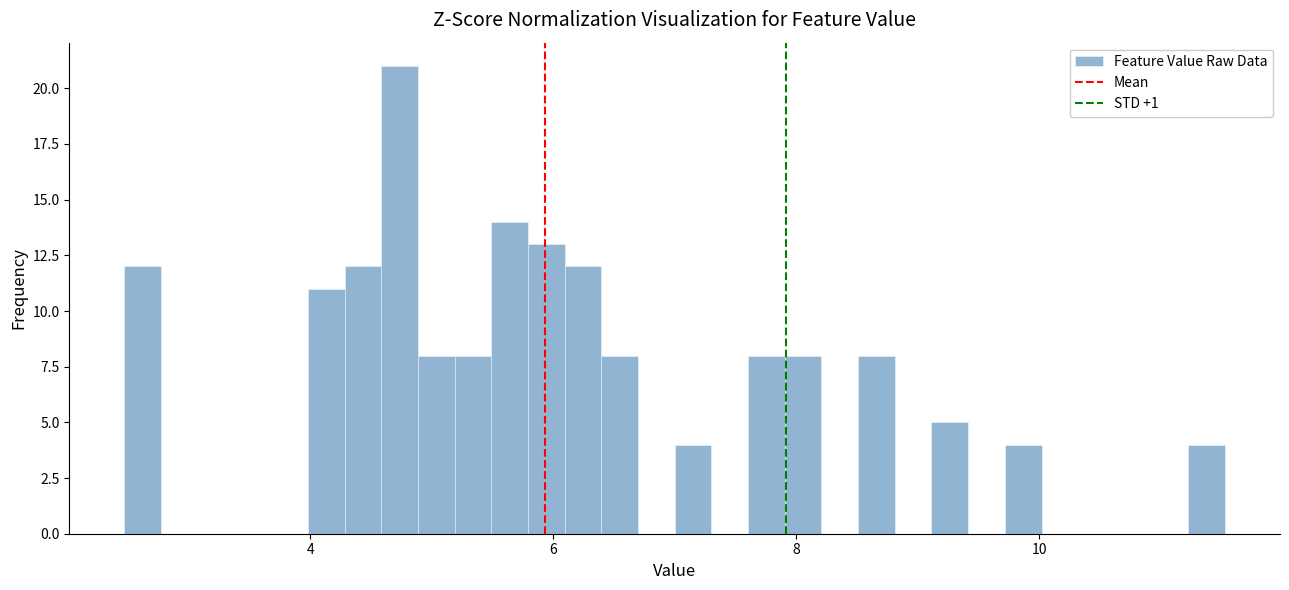

Around what value on the x-axis is the tallest bar? Give the approximate position of its centre, as read against the axis.

4.8